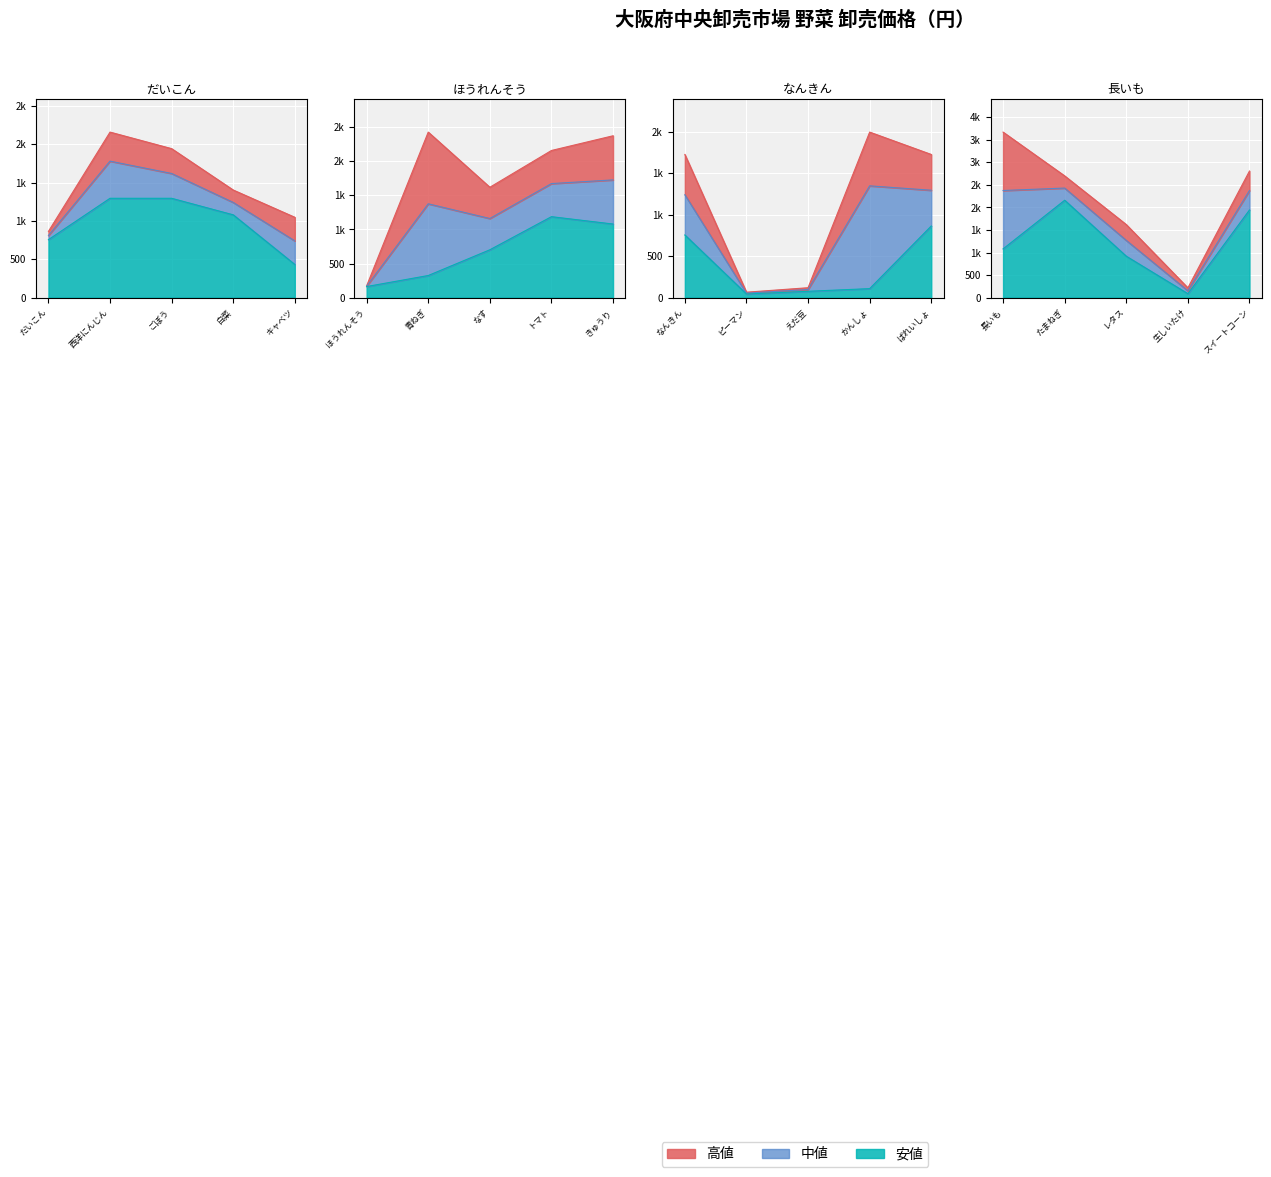

What is the difference between the maximum and minimum values in the 安値 series?

2117